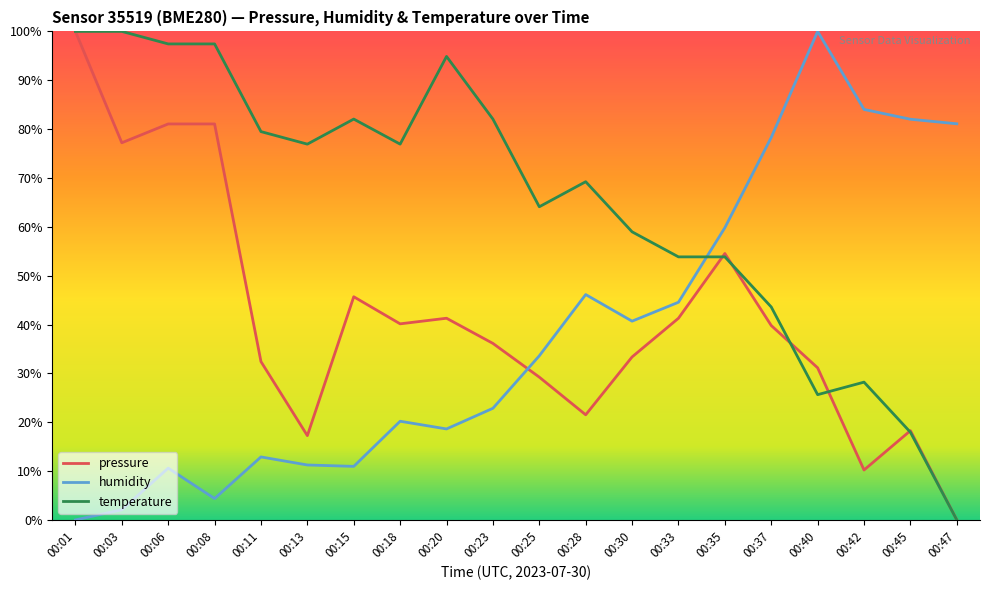

Which category has the lowest value in the pressure series?

00:47